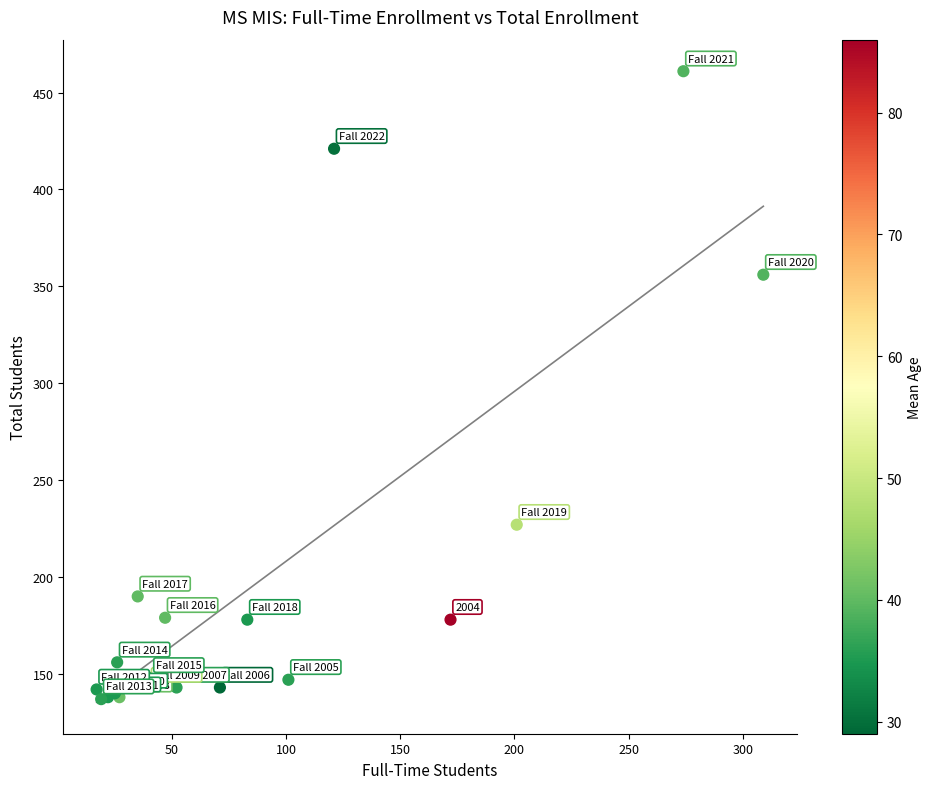

What Y value in the scatter plot is closest to 299?

356